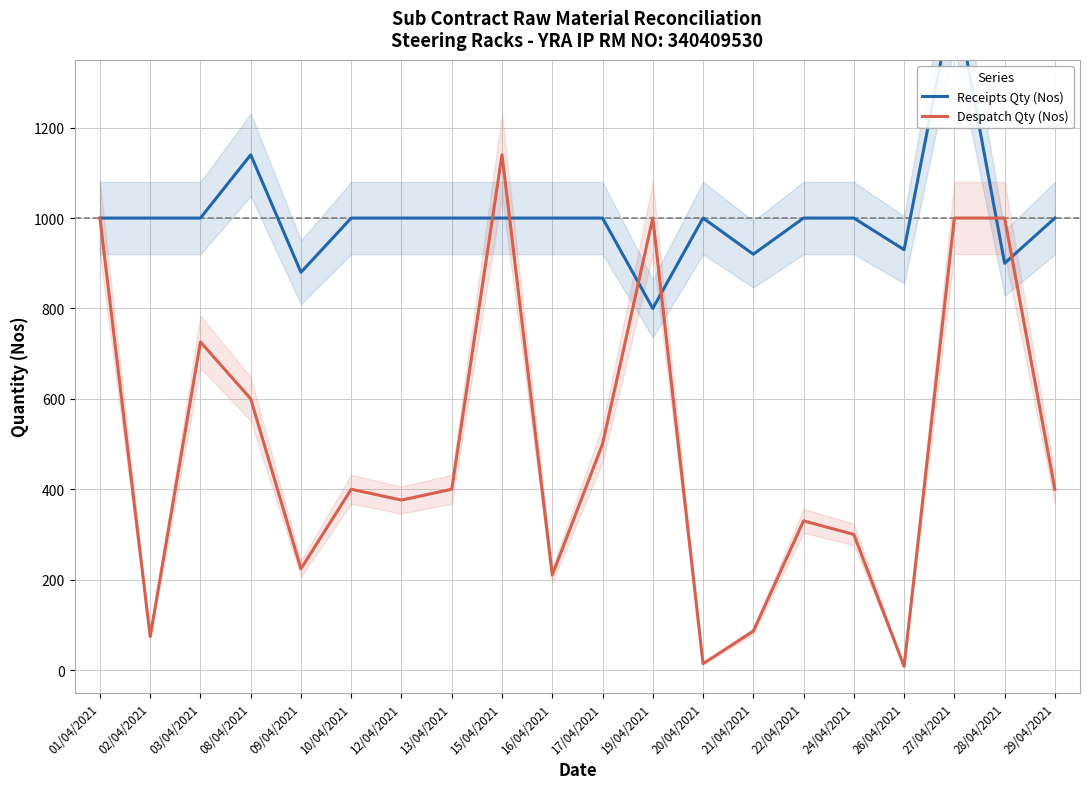

Is this an area chart (filled region under the line)?

No